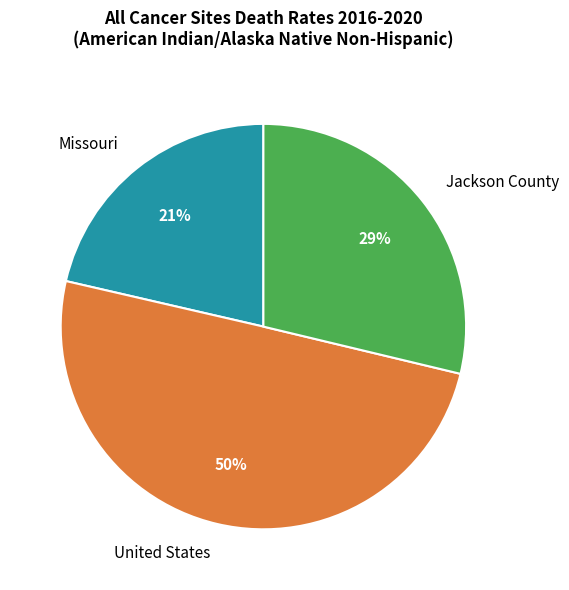

True or false: Jackson County accounts for 29% of the total.

True